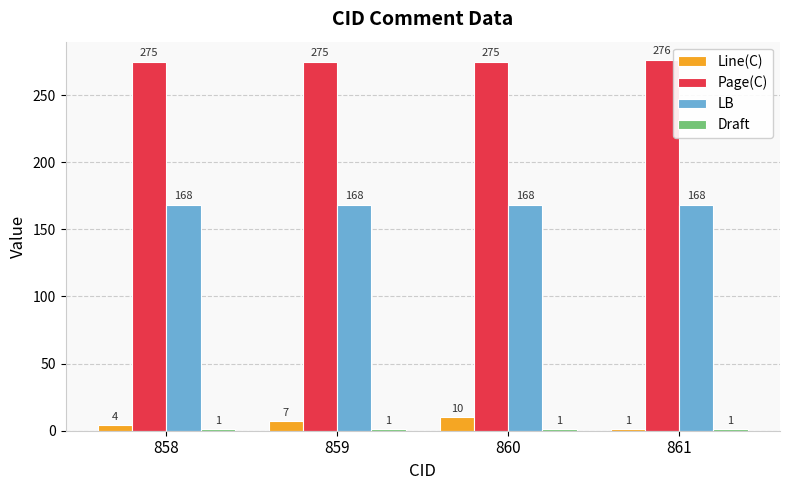

Rank the categories by Line(C) value from highest to lowest.

860, 859, 858, 861